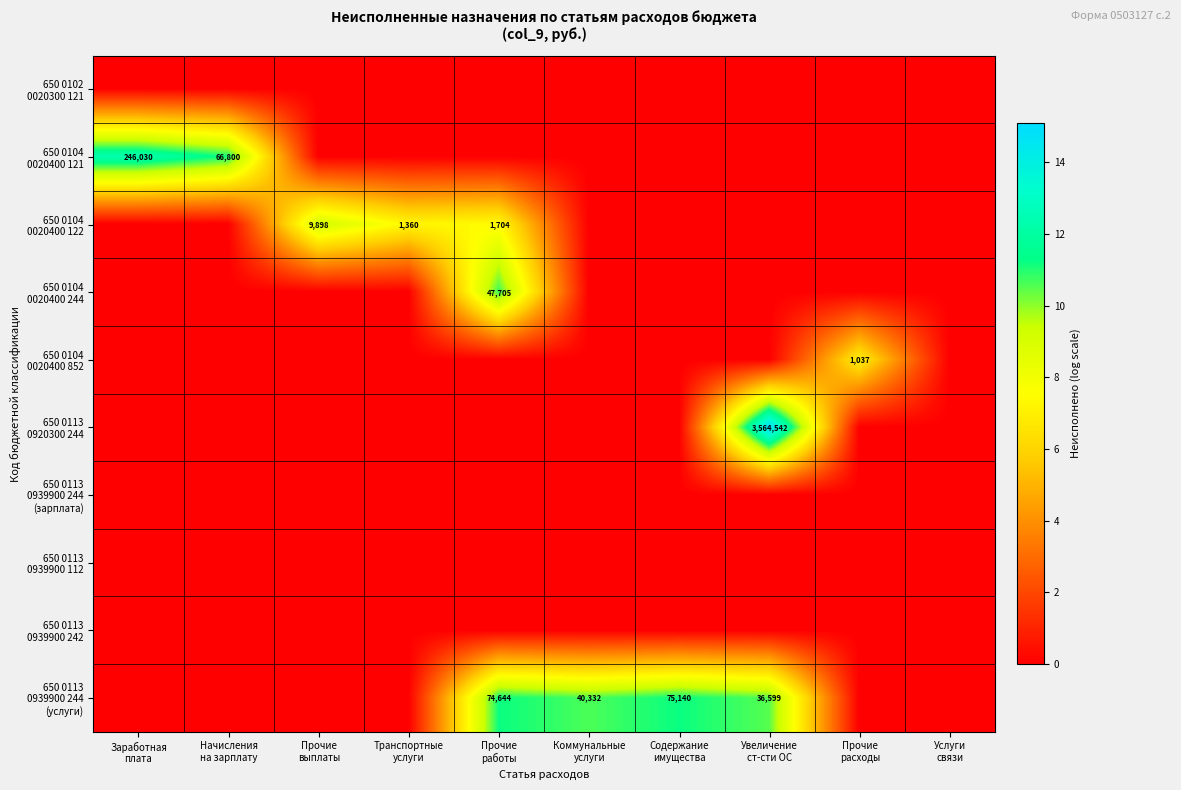

At how many categories does at least one series exceed 1?

9